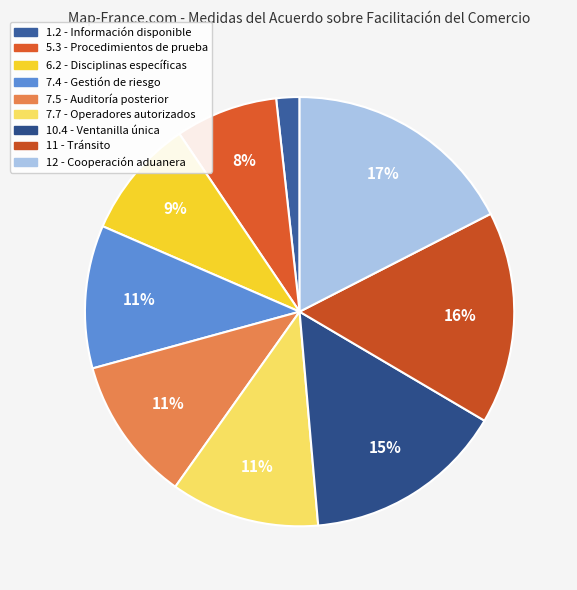

Combined, do 7.7 and 7.4 account for over 50%?

No